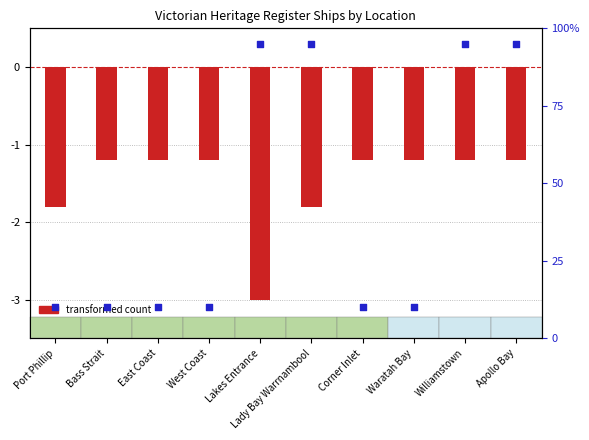

What is the total value across all series at Lakes Entrance?

92.0